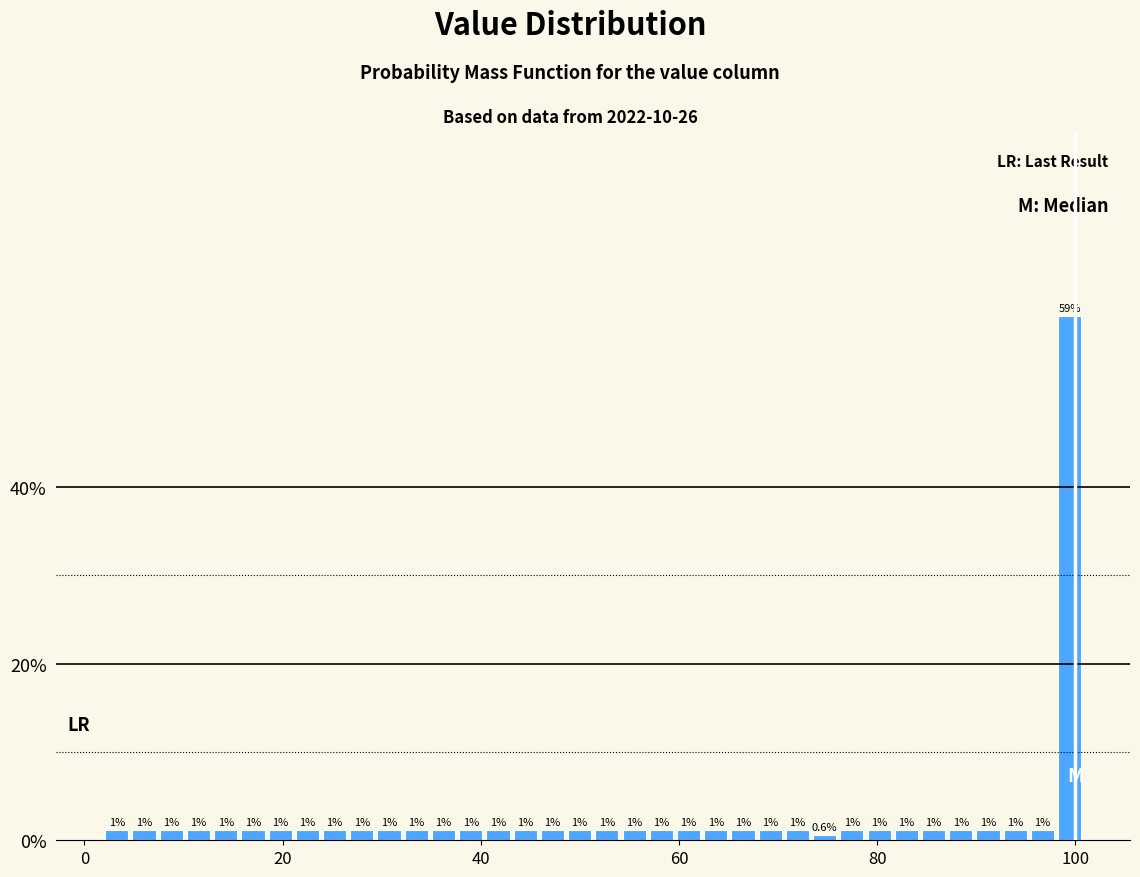

Read against the x-axis, roughly where is the centre of the tallest bar?

100